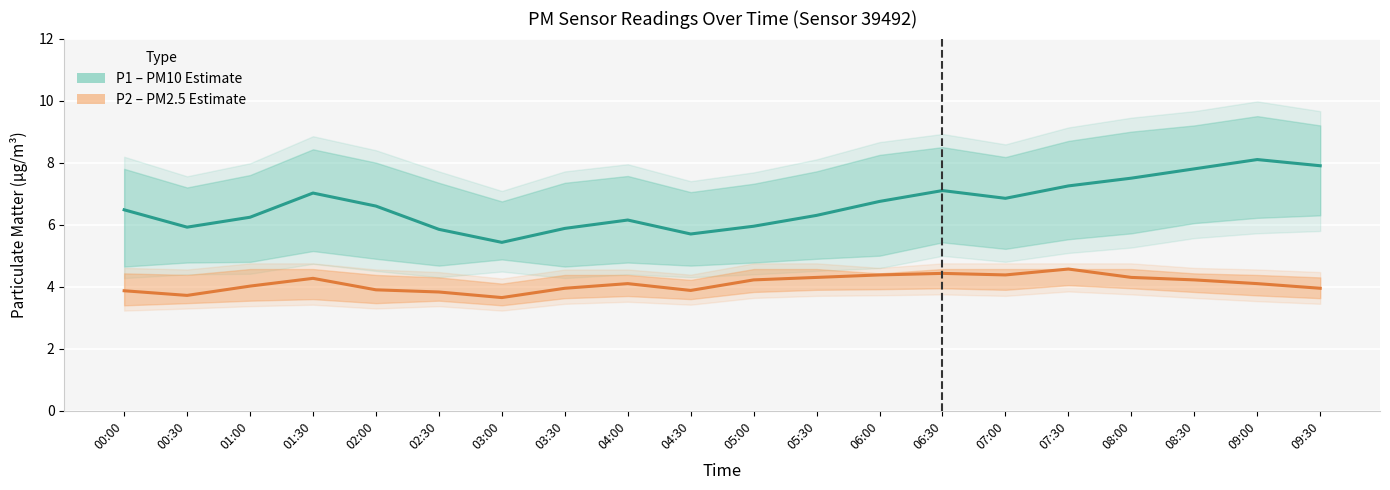

True or false: P2 (PM2.5) has a value of 4.4 at 06:00.

True